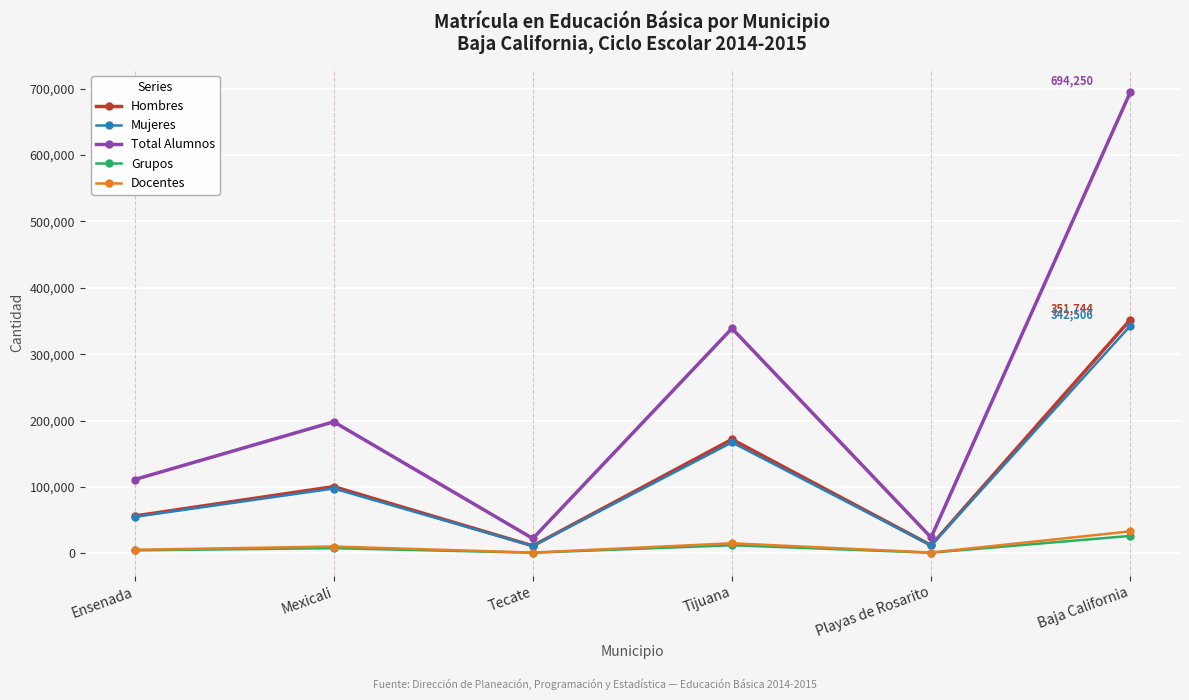

How many lines are shown in the chart?

5